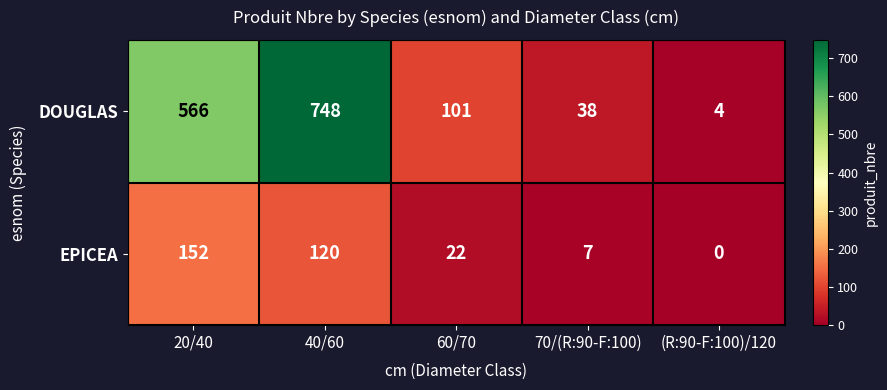

Read the EPICEA value at 40/60, to the nearest 5.

120